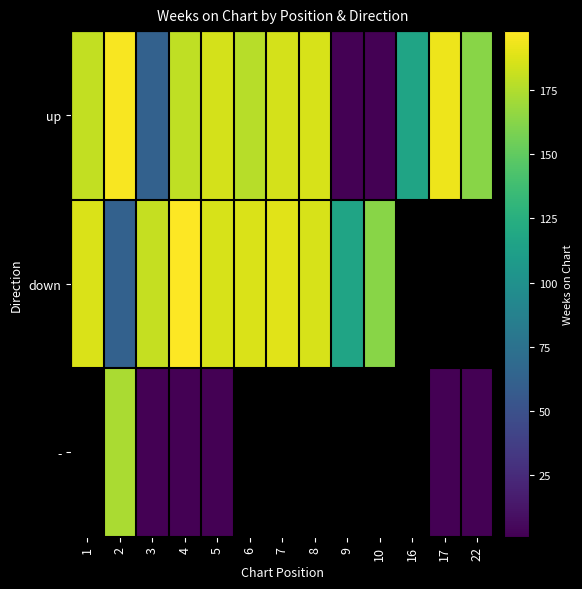

True or false: - has a value of 1.0 at 17.

True